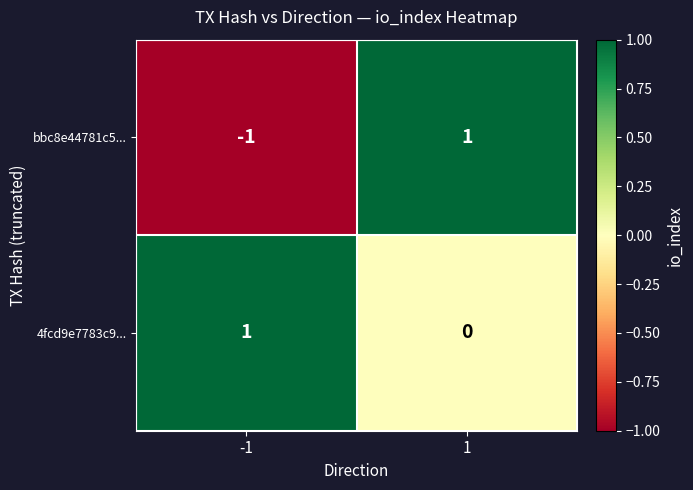

Which series has the largest total across all categories?

4fcd9e7783c9...